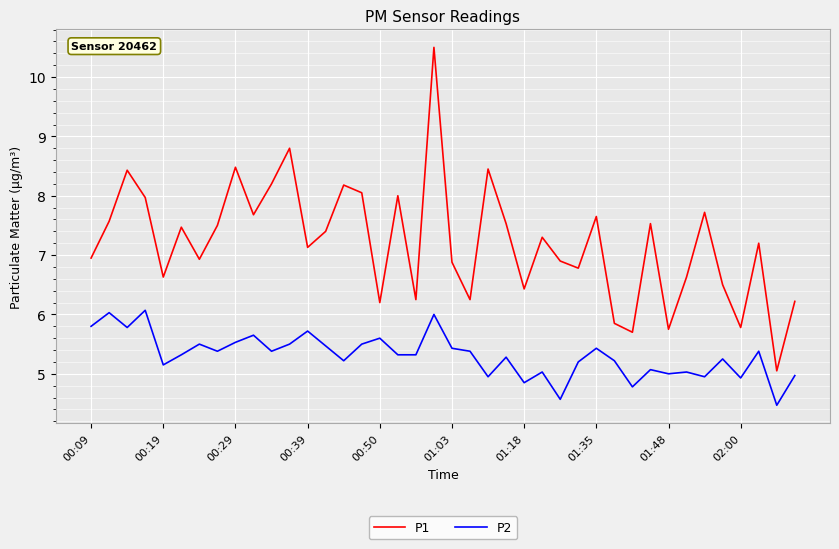

Rank the series by their average value, from lowest to highest.

P2, P1